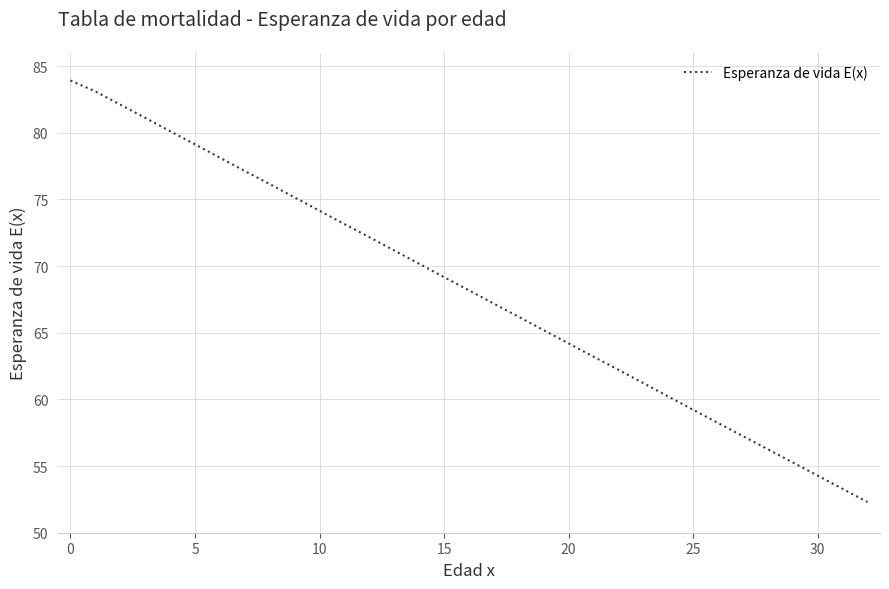

What is the greatest value displayed?

83.9